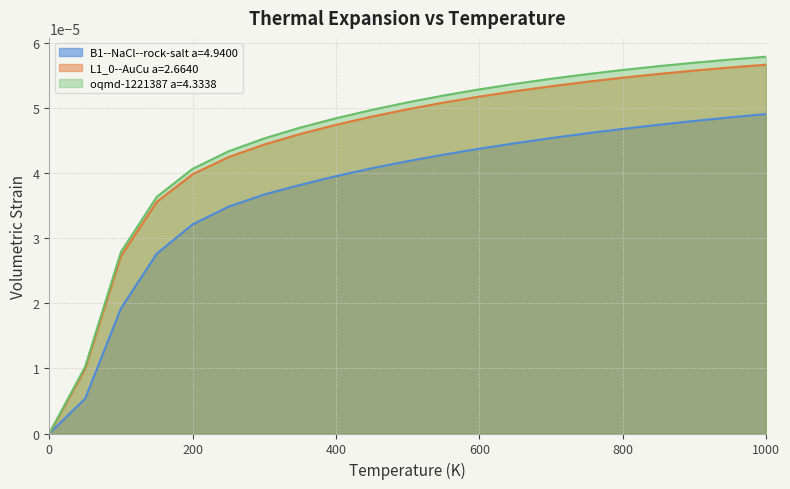

At 750.0, list the series in order from smallest to largest.

B1--NaCl--rock-salt a=4.9400, L1_0--AuCu a=2.6640, oqmd-1221387 a=4.3338